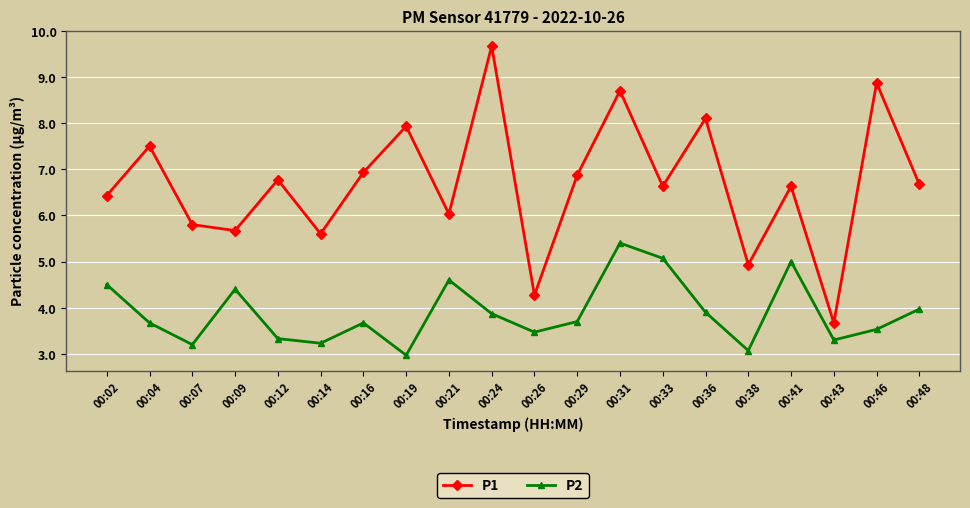

What is the sum of the P2 values at 00:16 and 00:46?

7.2